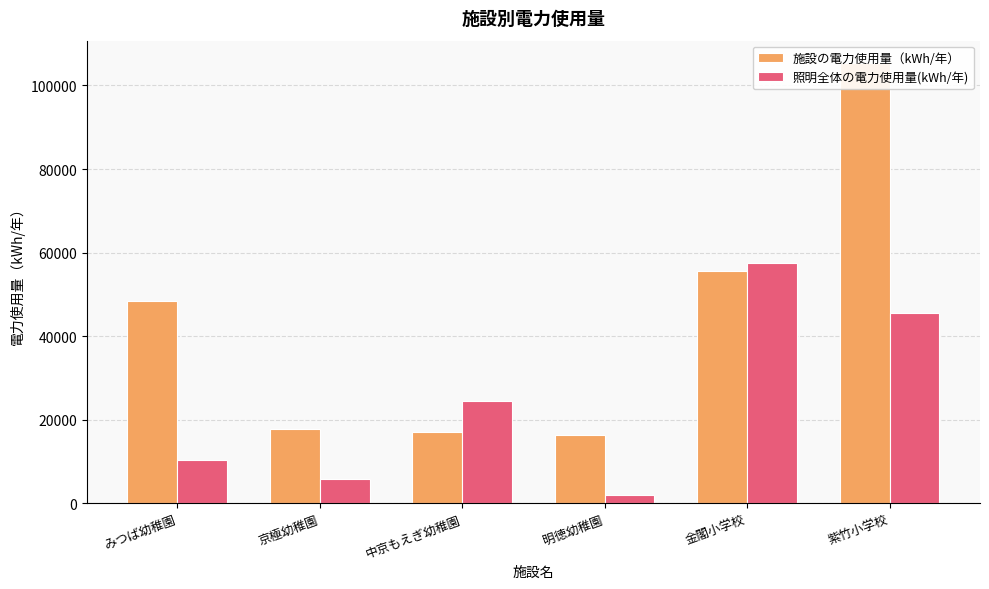

What are all the series names shown in the legend?

施設の電力使用量（kWh/年）, 照明全体の電力使用量(kWh/年)